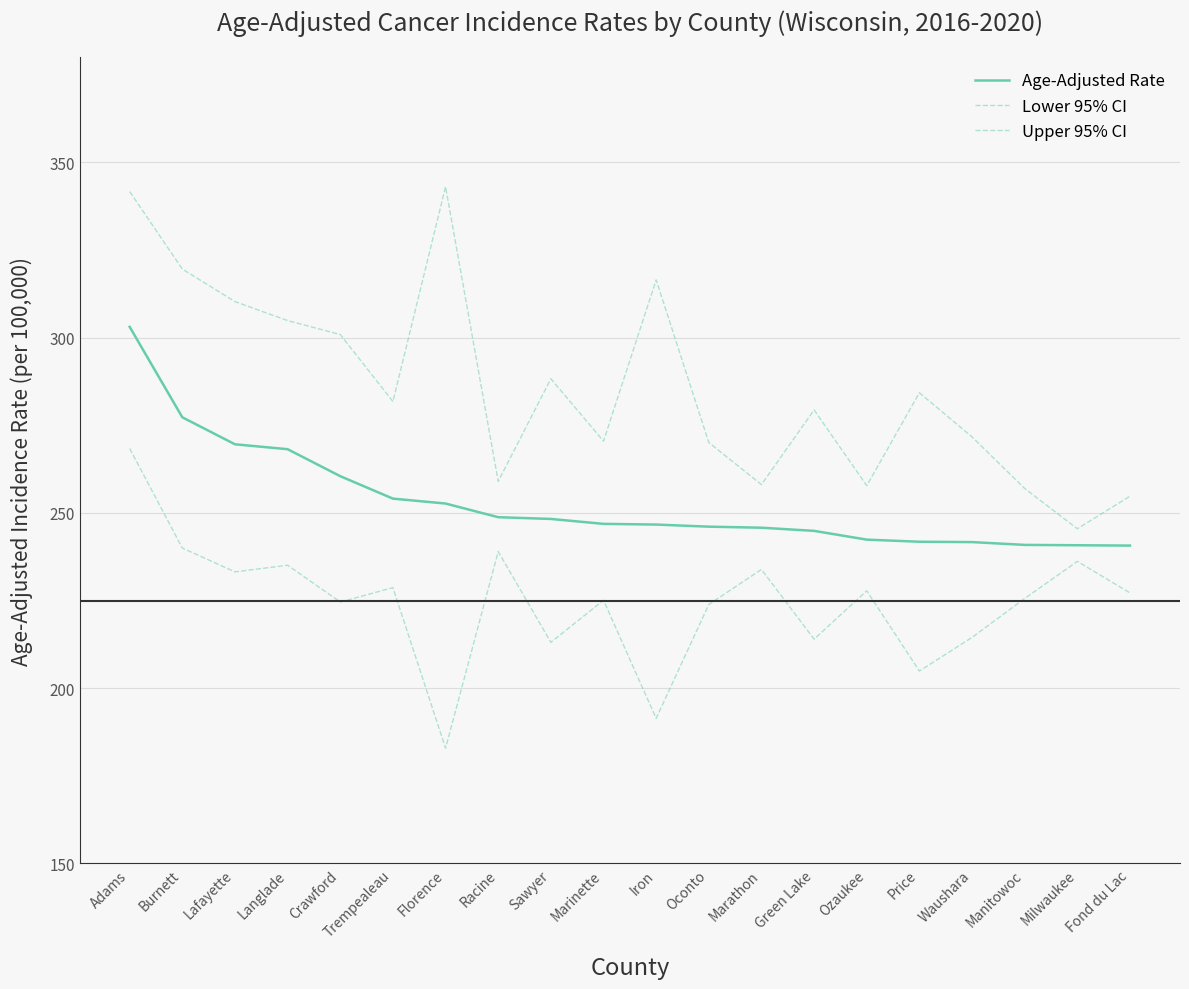

Count the number of data series in this chart.

3